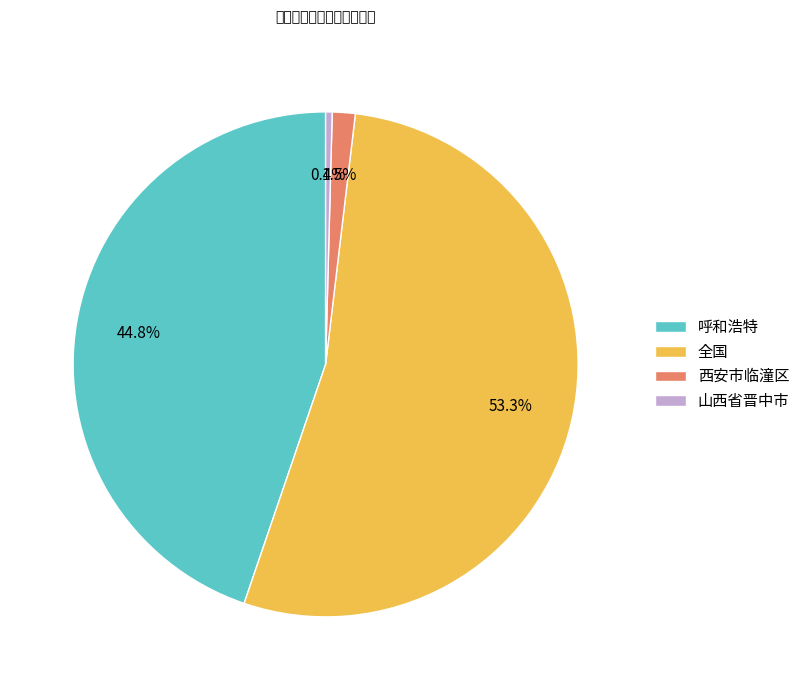

Is the sum of 呼和浩特 and 全国 greater than half?

Yes